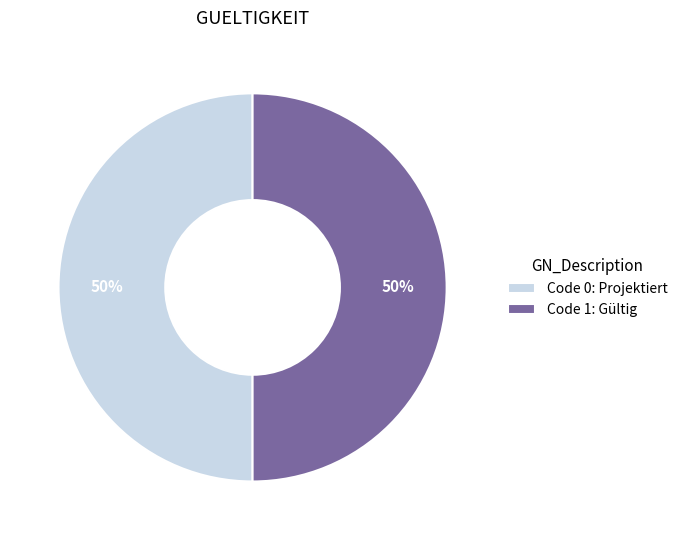

To the nearest percent, what is the average slice percentage?

50%